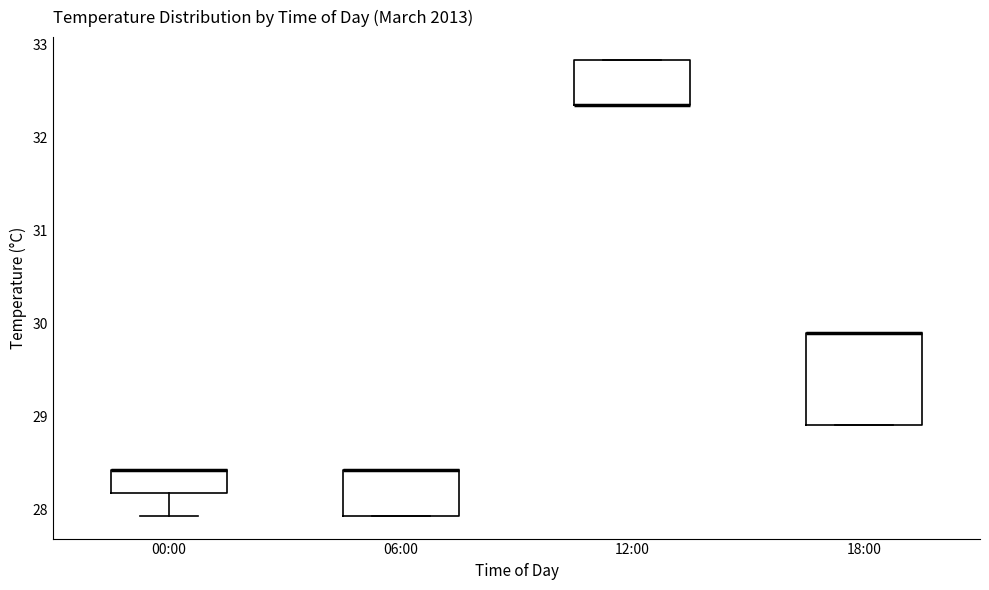

Where is the lower edge of the box for 12:00 on the y-axis? The values are not printed on the chart, so give them approximately, as read against the axis.

32.3